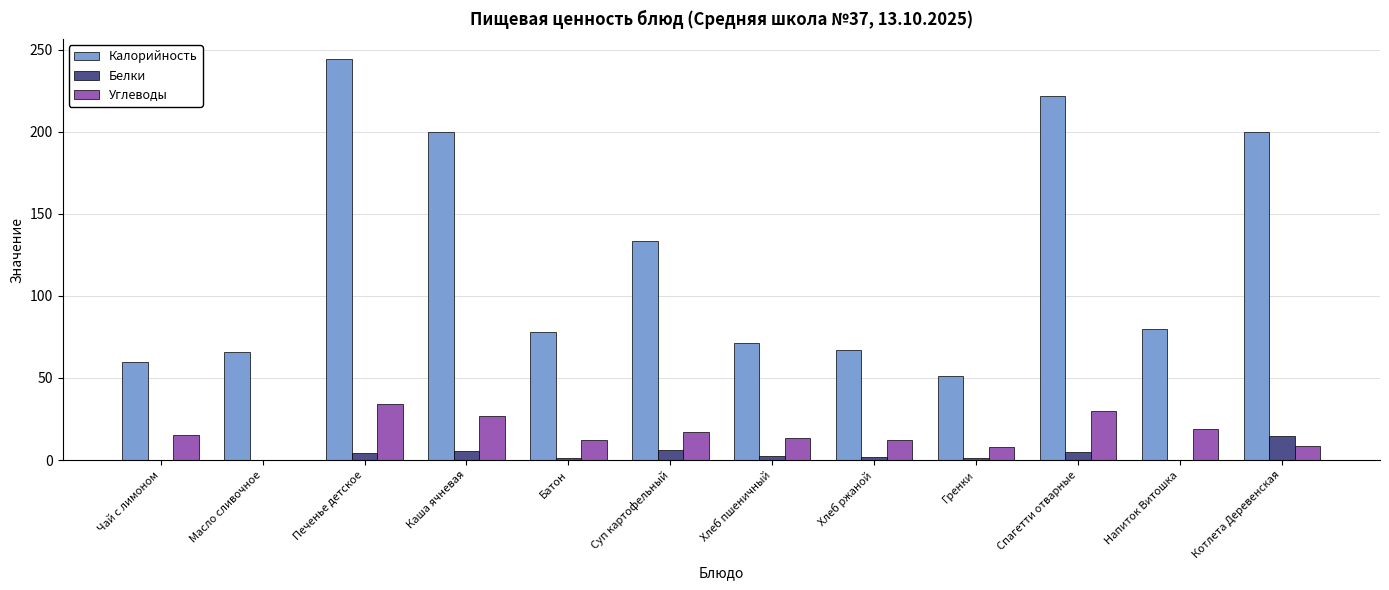

What is the maximum value shown in the chart?

244.2